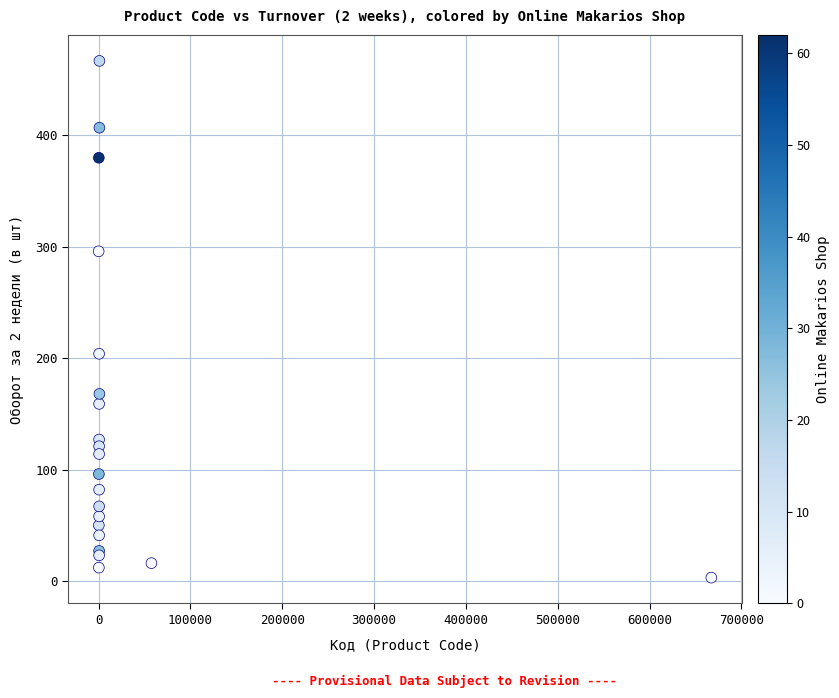

What Y value in the scatter plot is closest to 235?

204